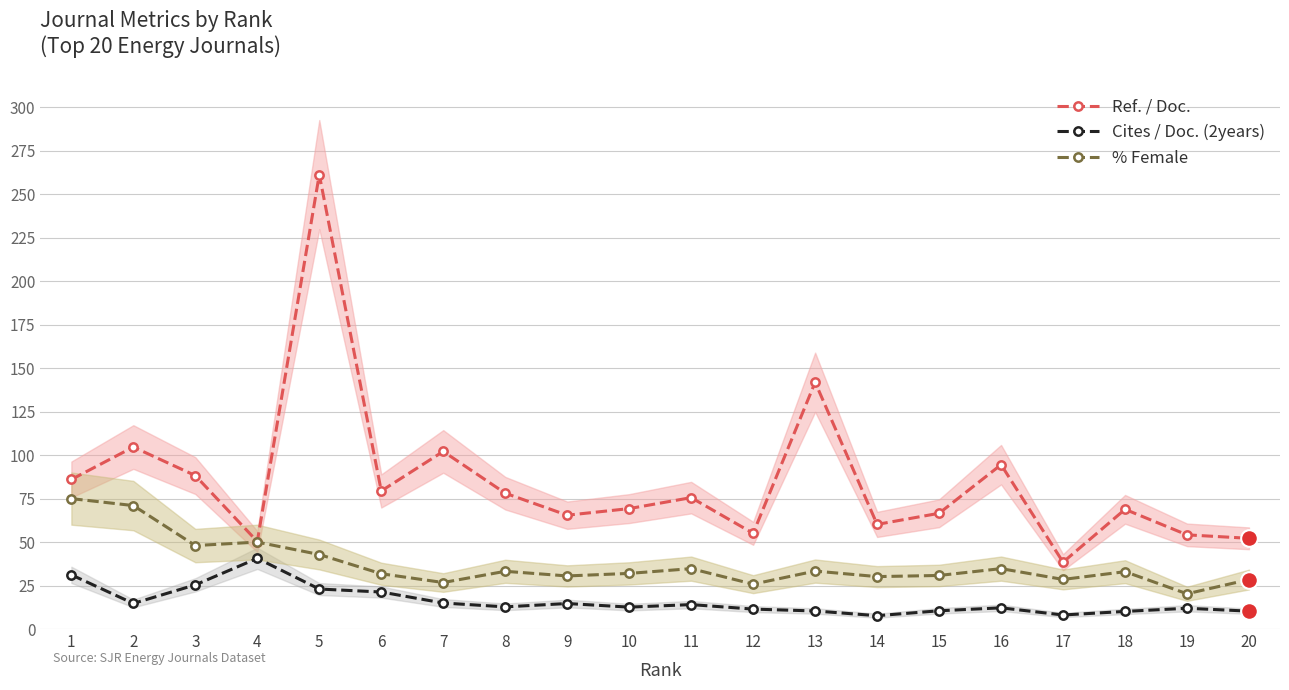

What is the highest value of the % Female series?

75.0